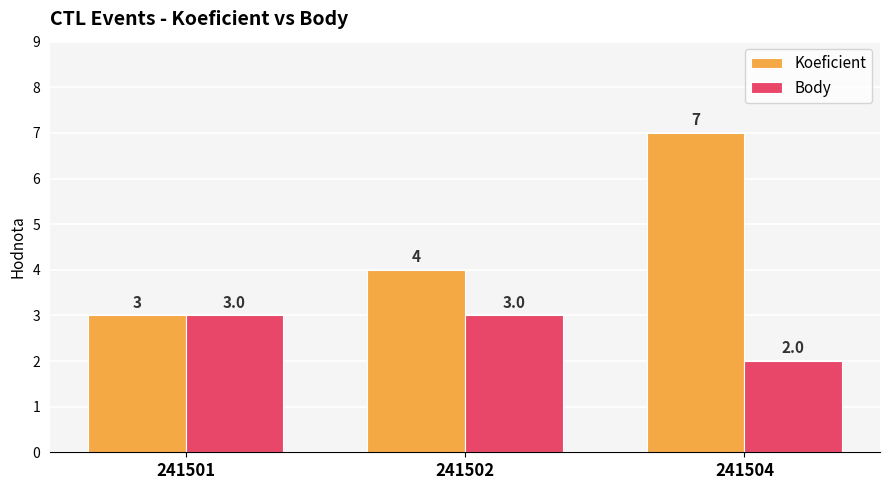

True or false: Body has a value of 3 at 241501.

True